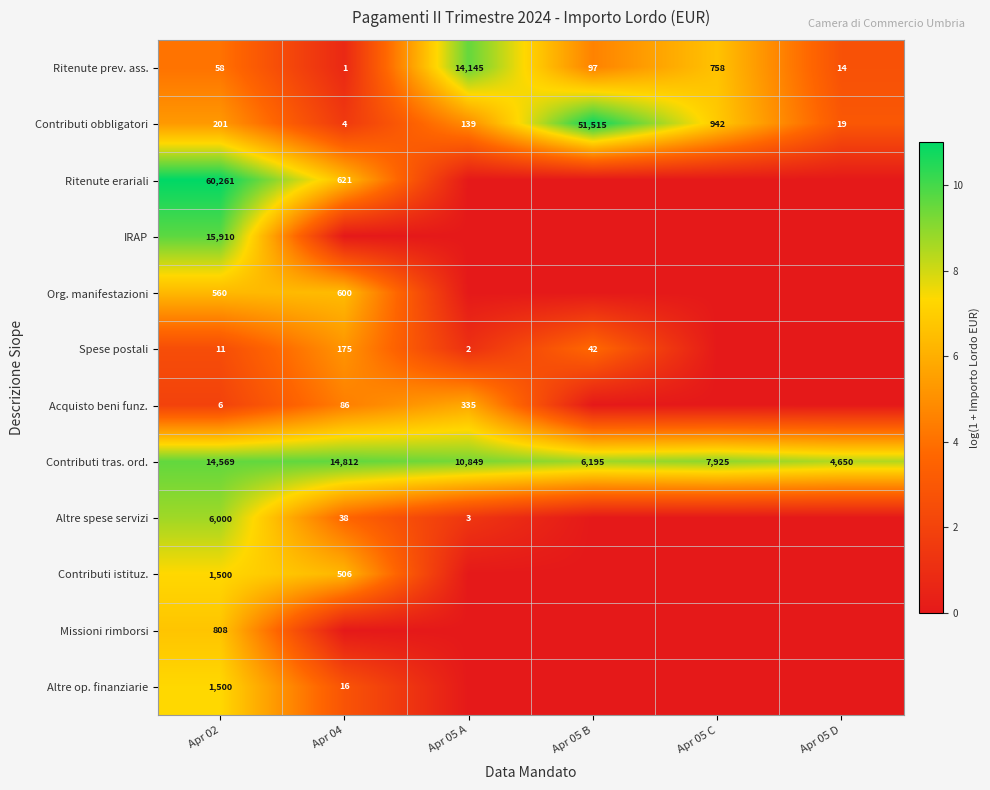

What is the difference between the second highest and second lowest values in the Ritenute prev. ass. series?

744